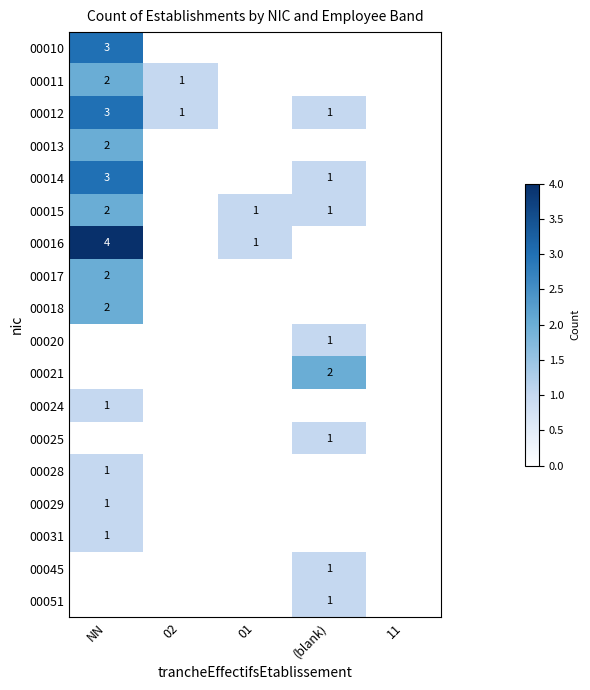

Is it true that 00018 equals 2 at NN?

True